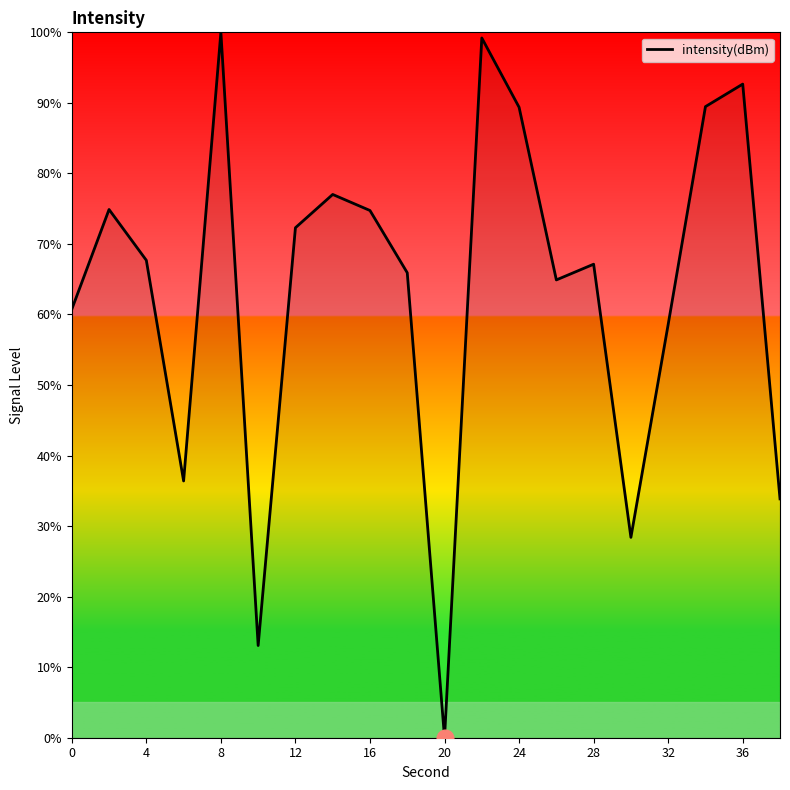

What is the difference between the maximum and minimum values?

100.0